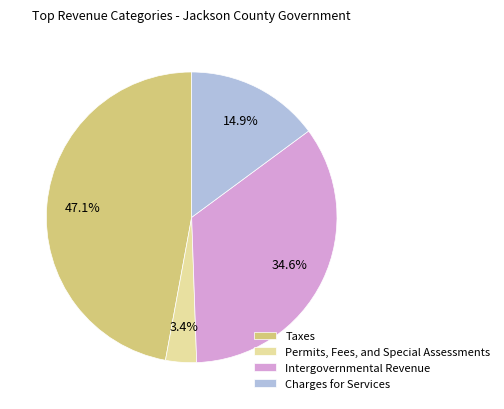

Approximately how many times larger is the value at Intergovernmental Revenue compared to Taxes?

0.7